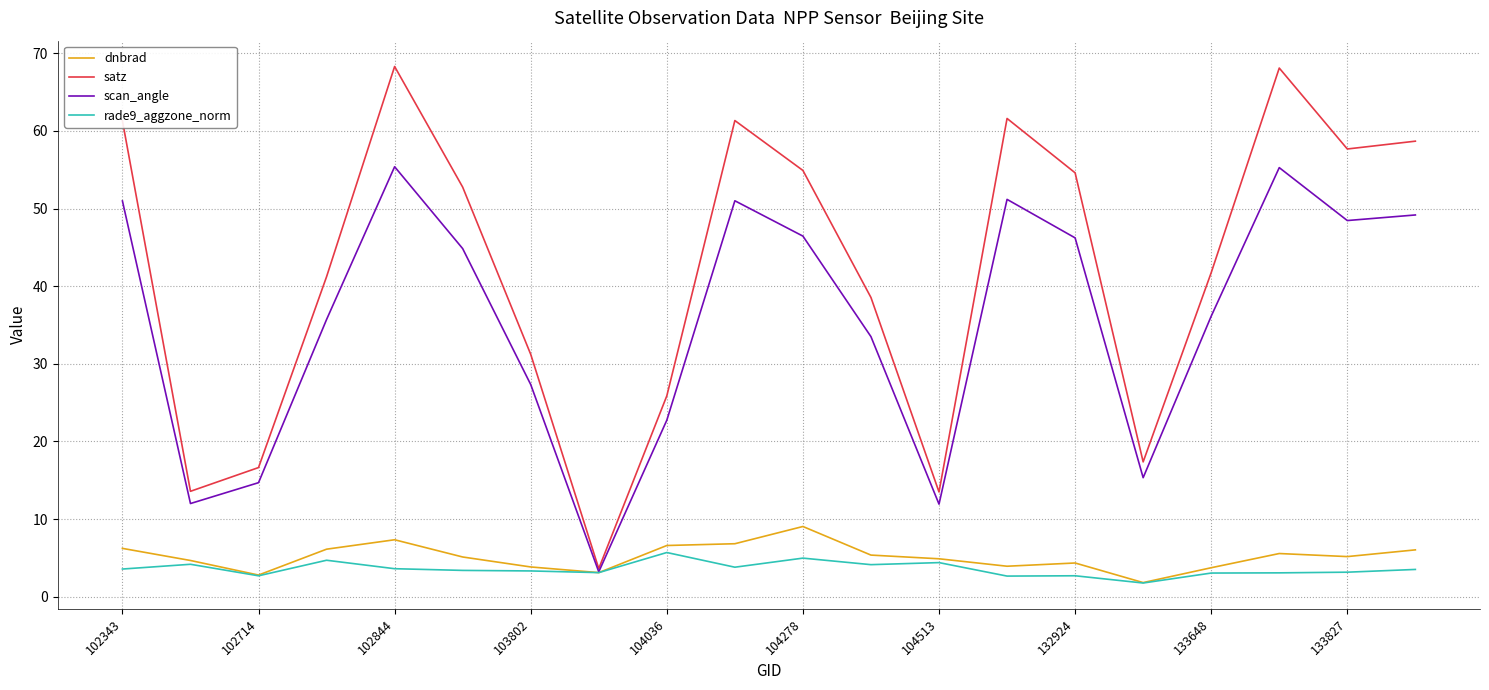

List the series in order of their peak value, highest first.

satz, scan_angle, dnbrad, rade9_aggzone_norm